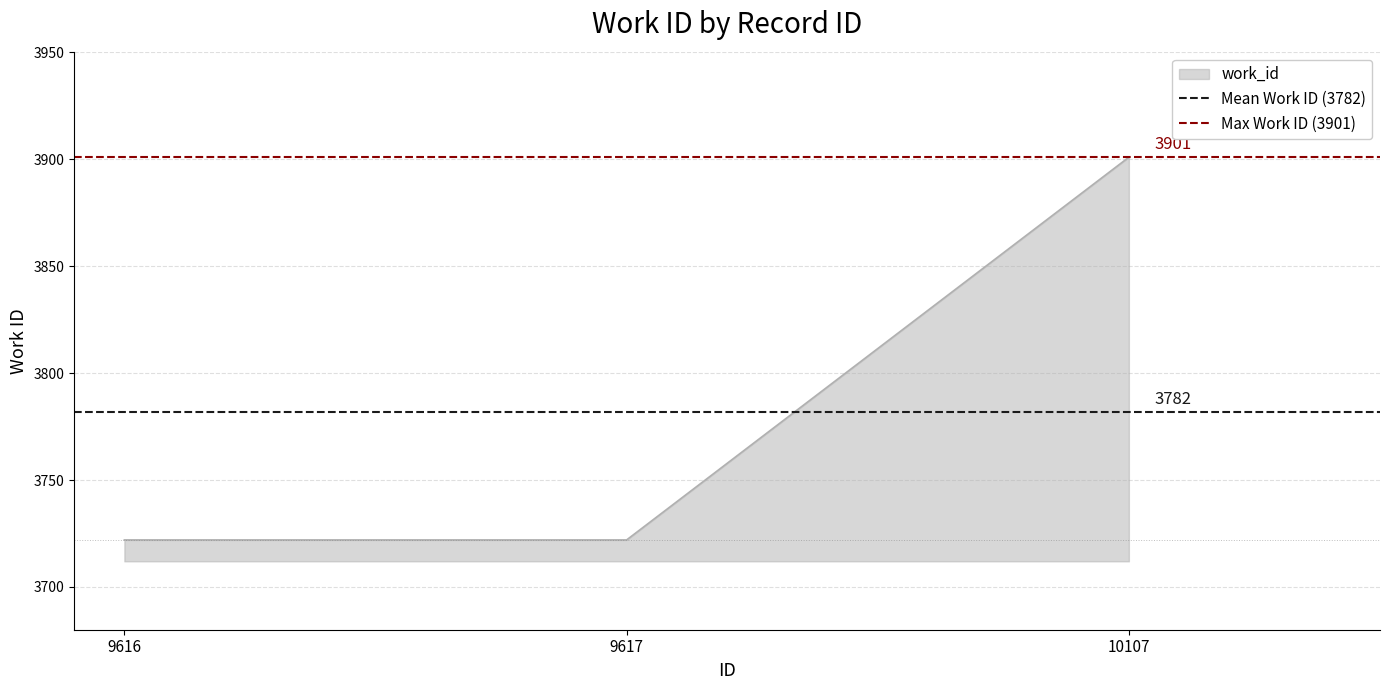

Is it true that work_id equals 3901 at 10107?

True